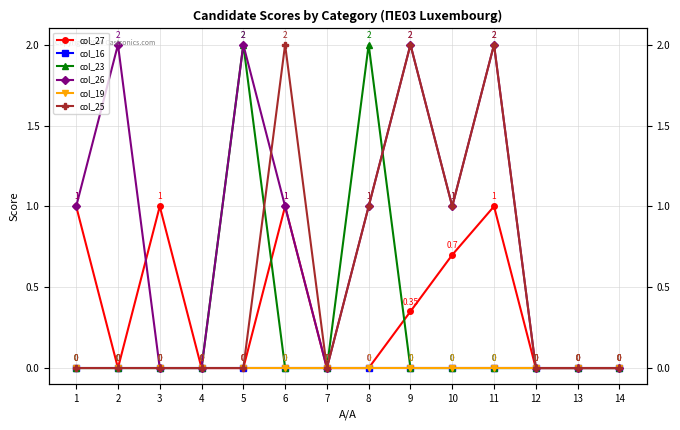

What is the value of the col_26 point at the 6th from the left?

1.0